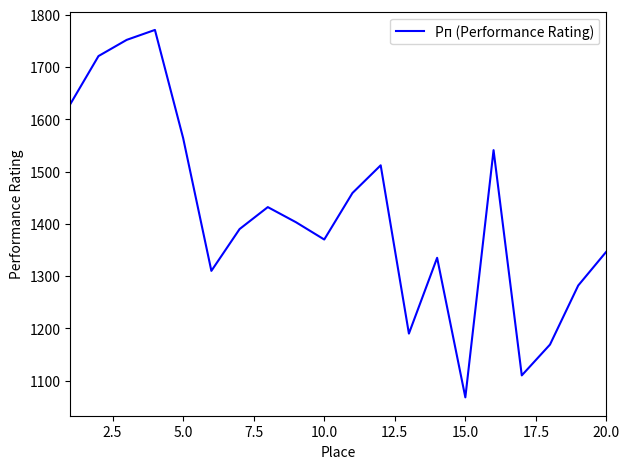

What is the minimum value shown in the chart?

1068